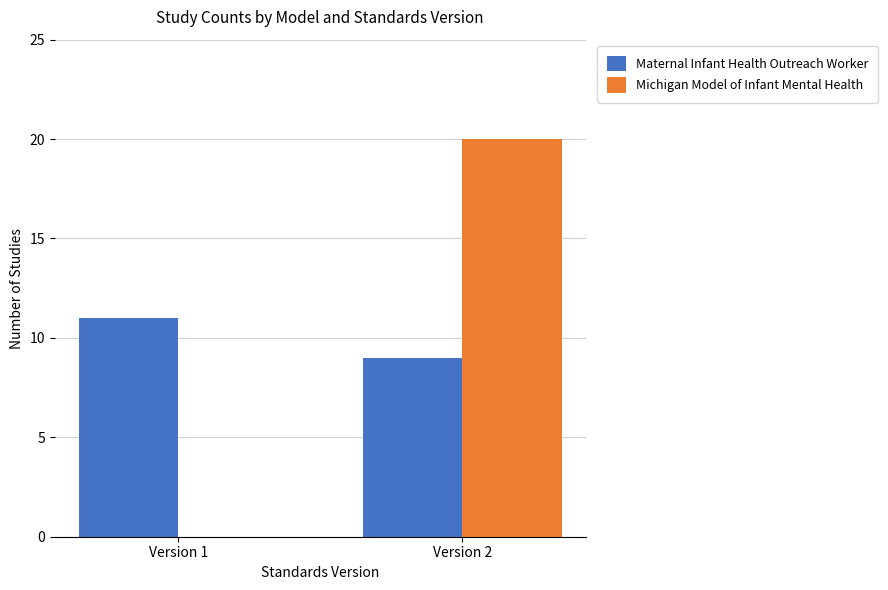

Does the chart contain stacked bars?

No